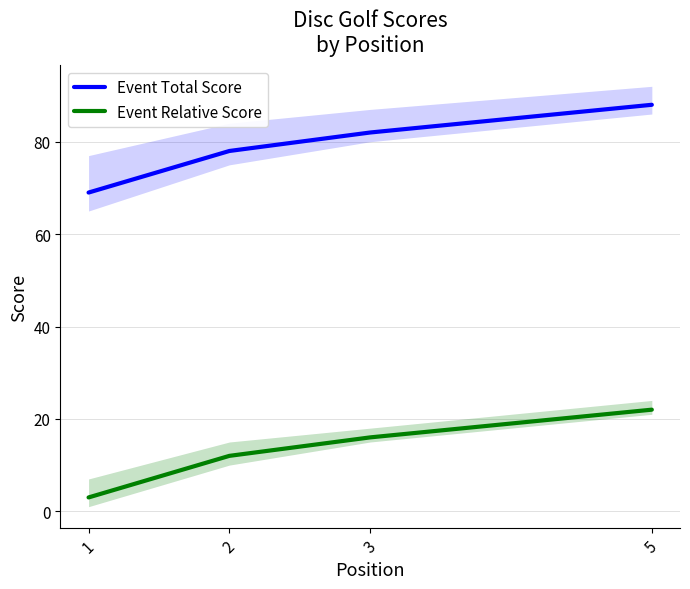

What is the total value across all series at 2?

90